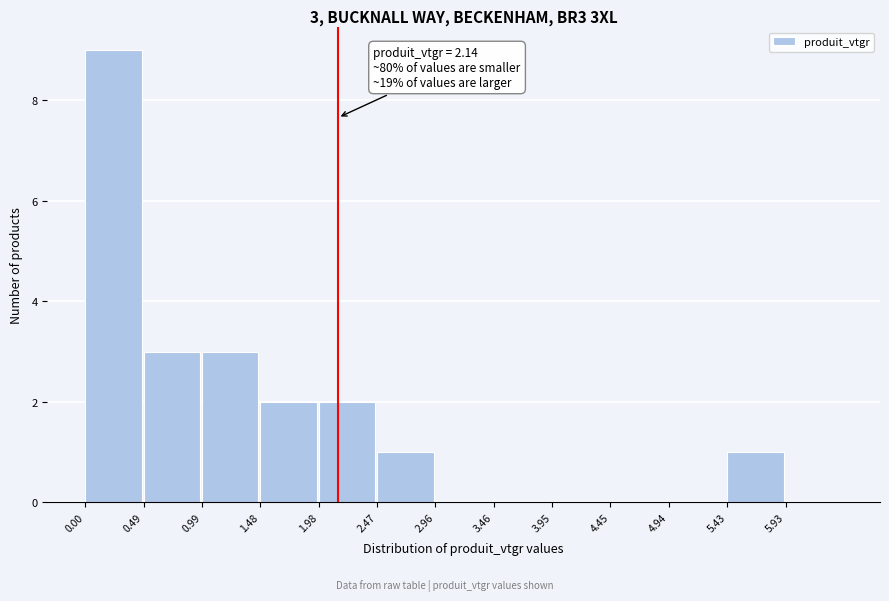

Over which range of the x-axis is the bar tallest?

0.00 to 0.50